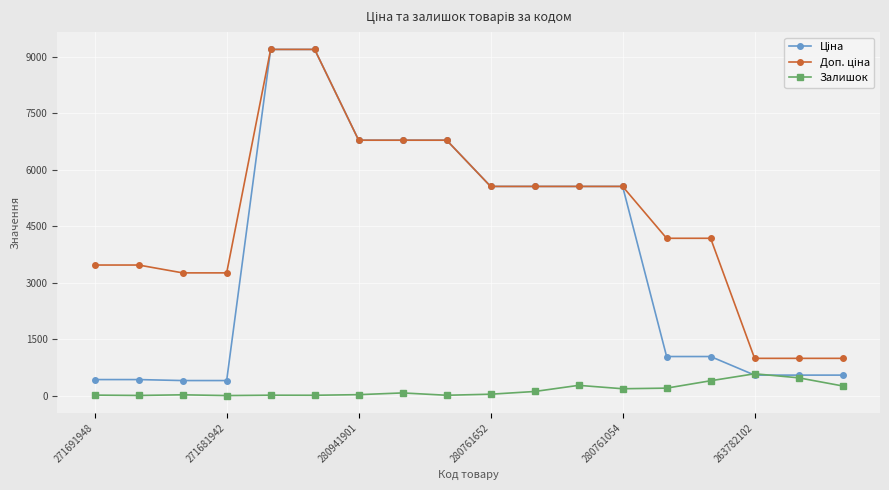

At how many categories does at least one series exceed 3942?

11